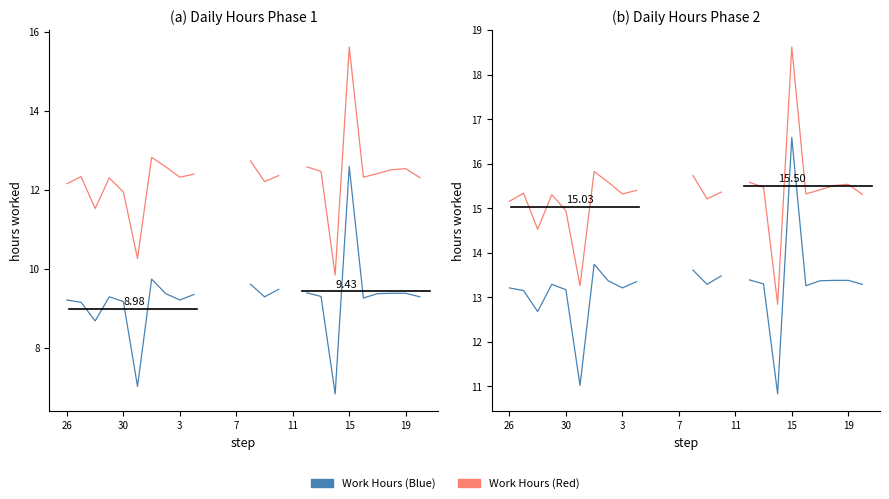

How many lines are shown in the chart?

2